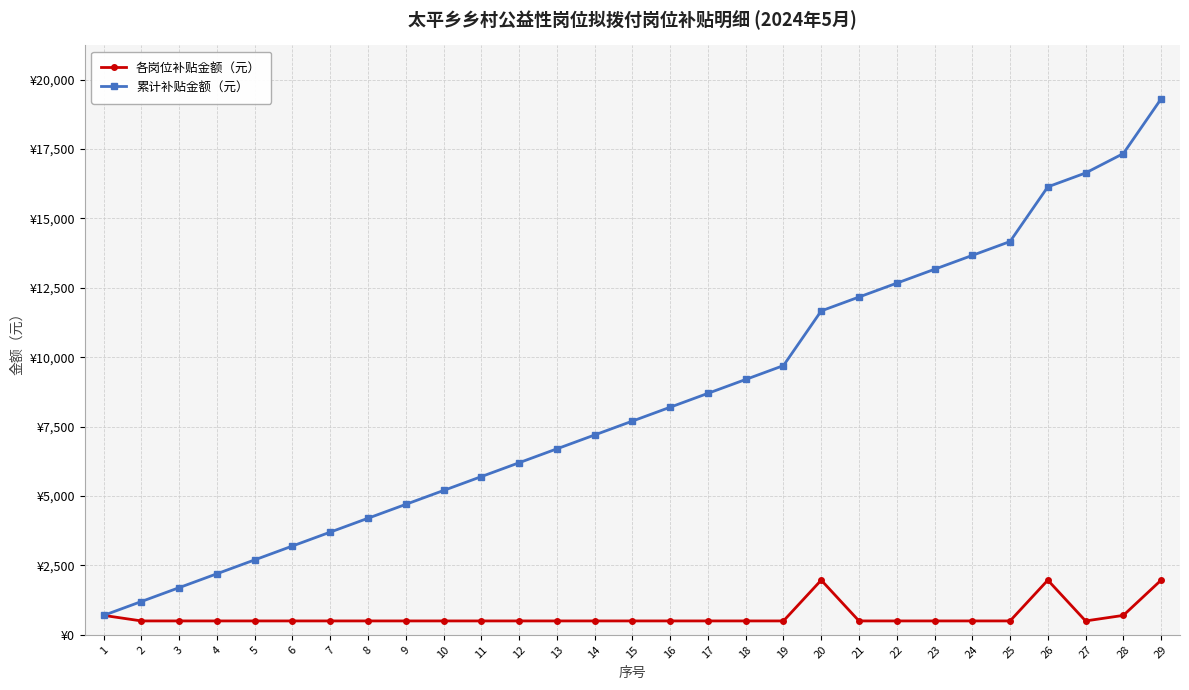

Which has a higher value, 11 or 27?

11